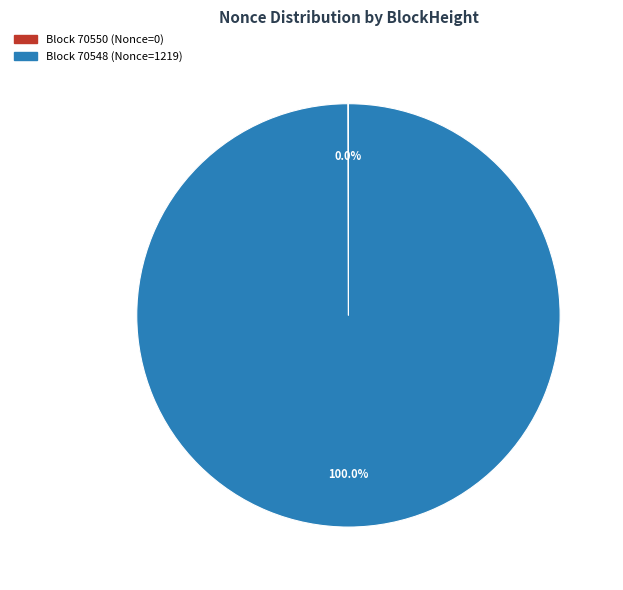

Which slice is the largest?

Block 70548 (Nonce=1219)